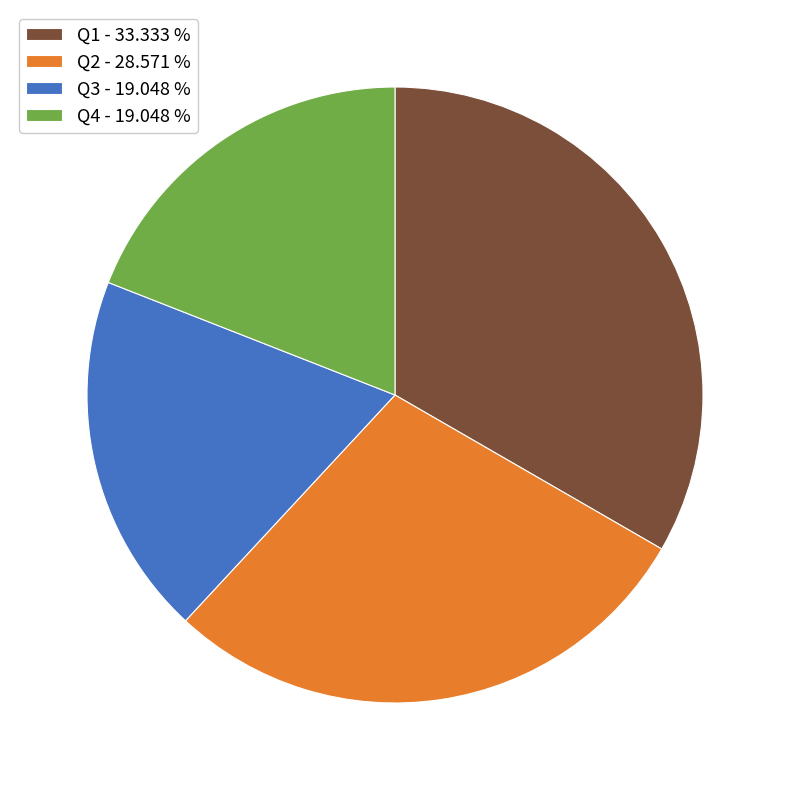

Which slice is the largest?

Q1